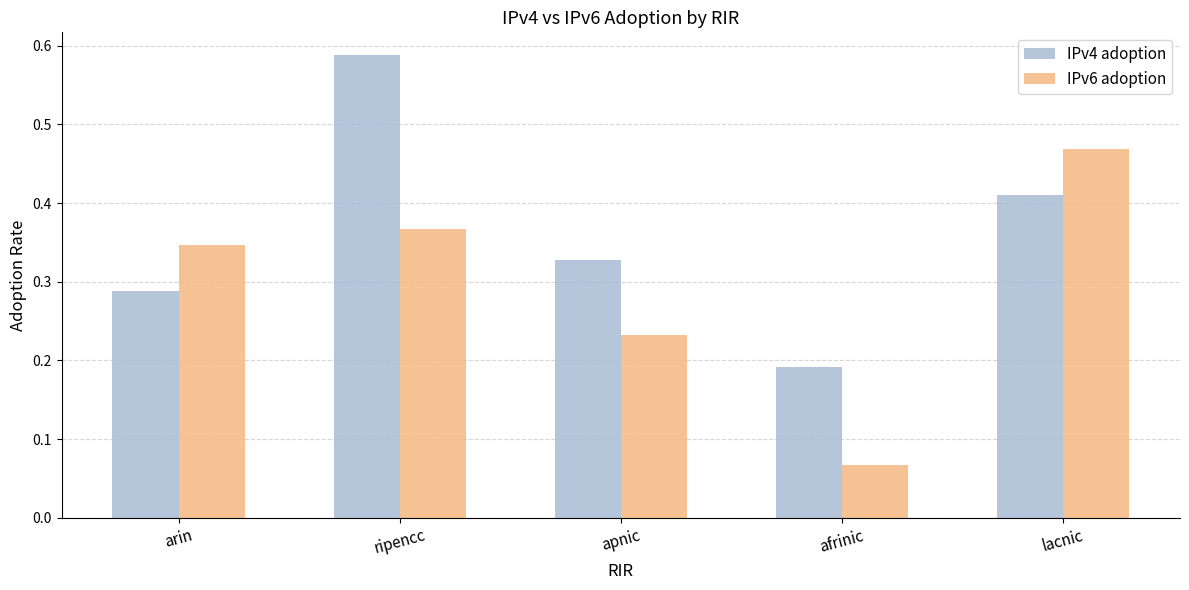

At how many categories does at least one series exceed 0?

5